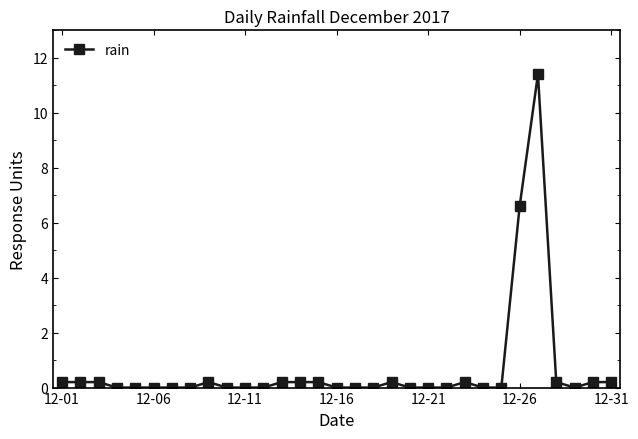

True or false: there are more than 0 points higher than both neighbors.

True